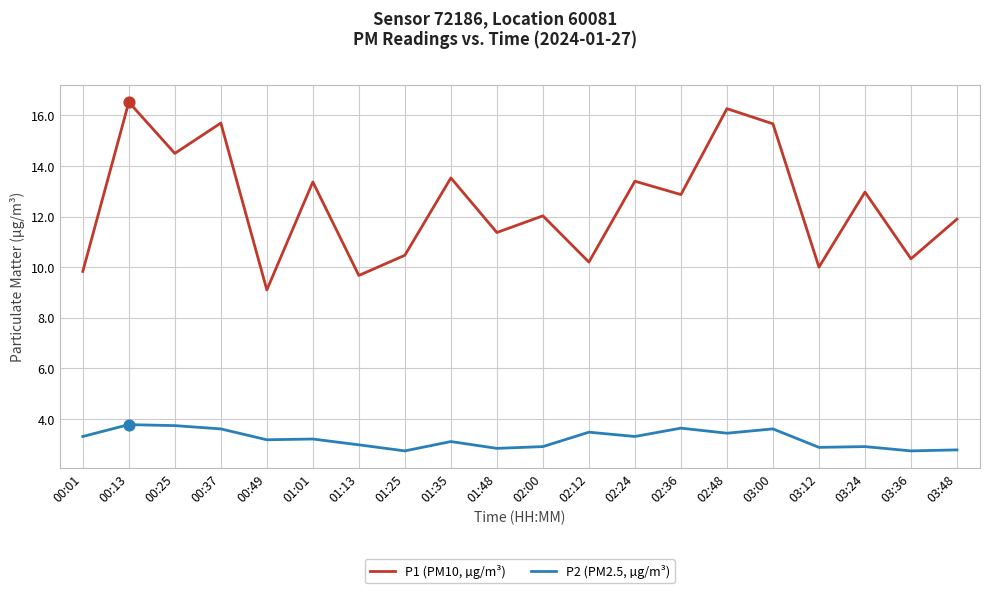

What are all the series names shown in the legend?

P1 (PM10, µg/m³), P2 (PM2.5, µg/m³)